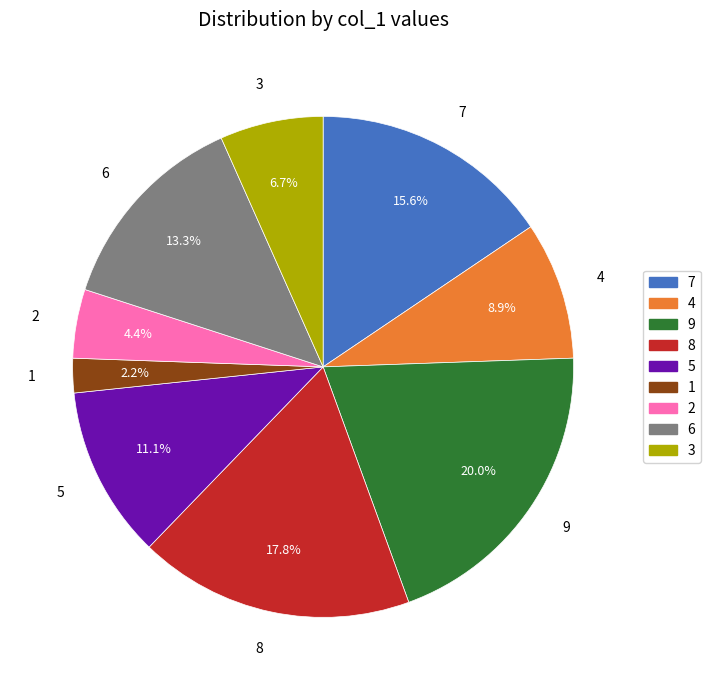

What is the ratio of the value at 4 to the value at 7?

0.6